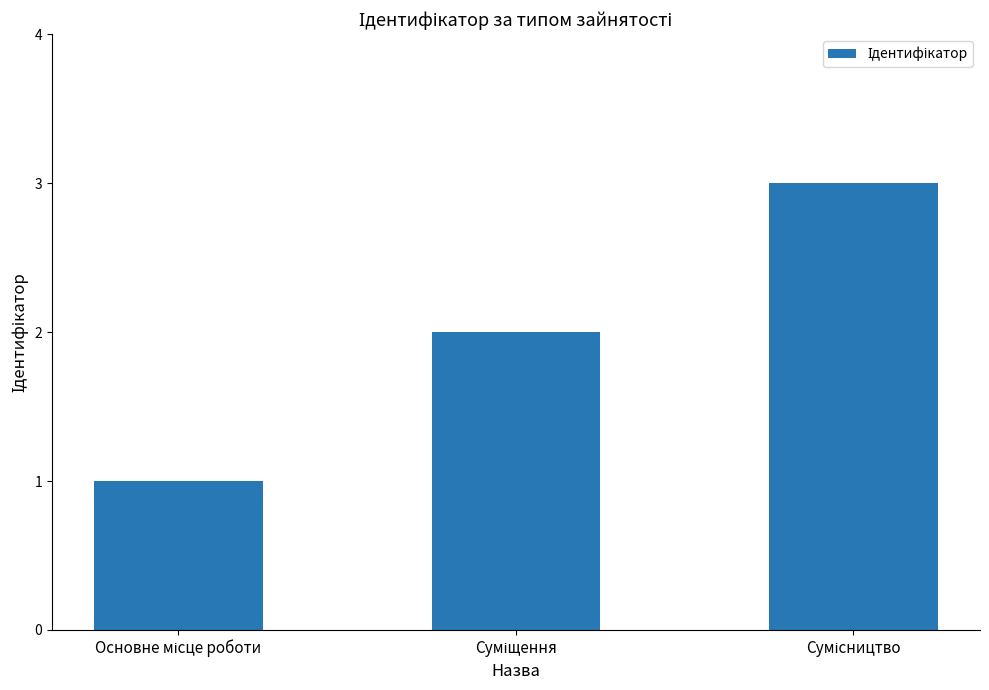

What is the sum of all values?

6